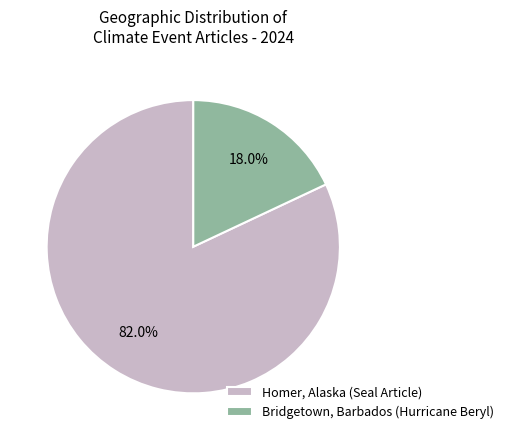

Which category has the smallest portion of the pie?

Bridgetown, Barbados (Hurricane Beryl)